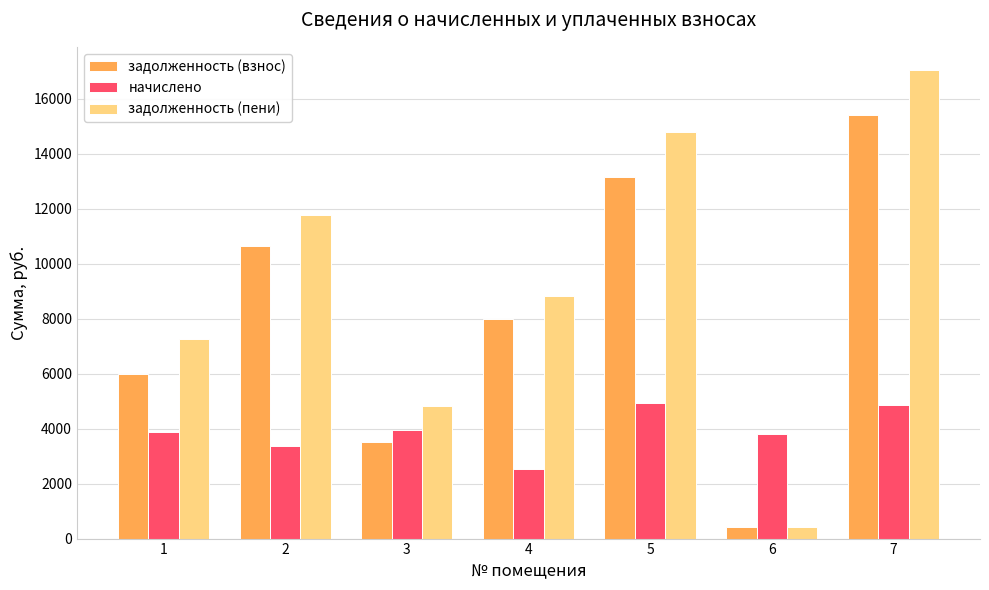

Which category has the lowest value across all series?

6